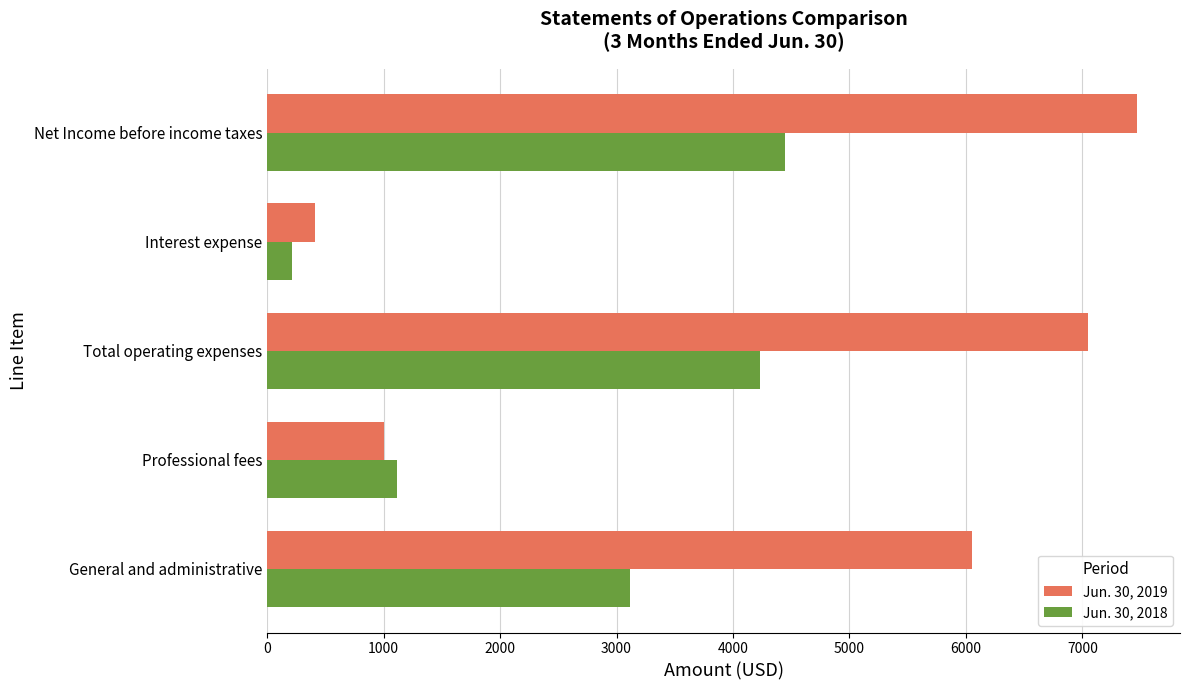

Rank the series by their average value, from lowest to highest.

Jun. 30, 2018, Jun. 30, 2019